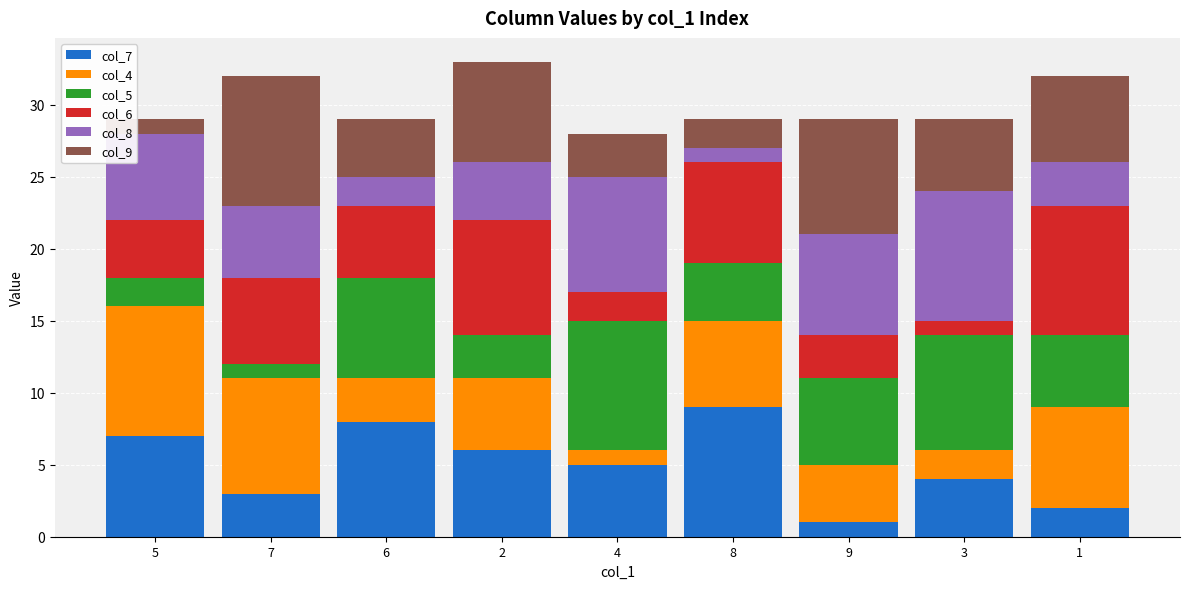

The col_7 series shows 9 at 8. True or false?

True